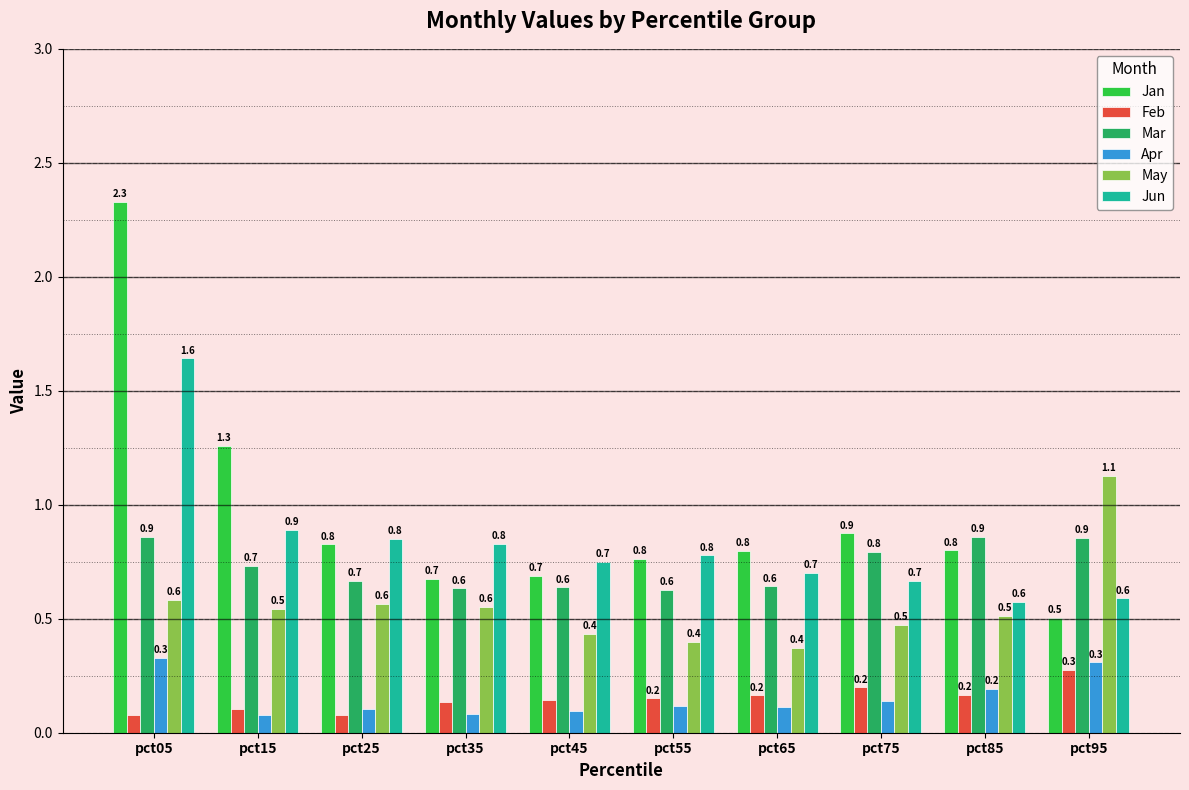

What is the sum of all Feb values?

1.5